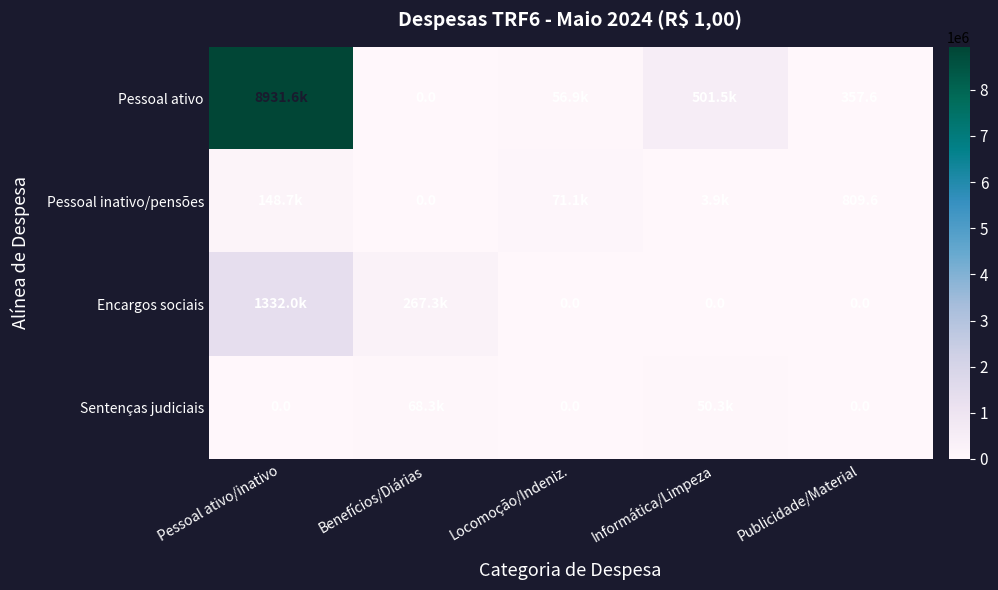

Is the value of Encargos sociais at Locomoção/Indeniz. greater than the value of Pessoal ativo at Publicidade/Material?

No